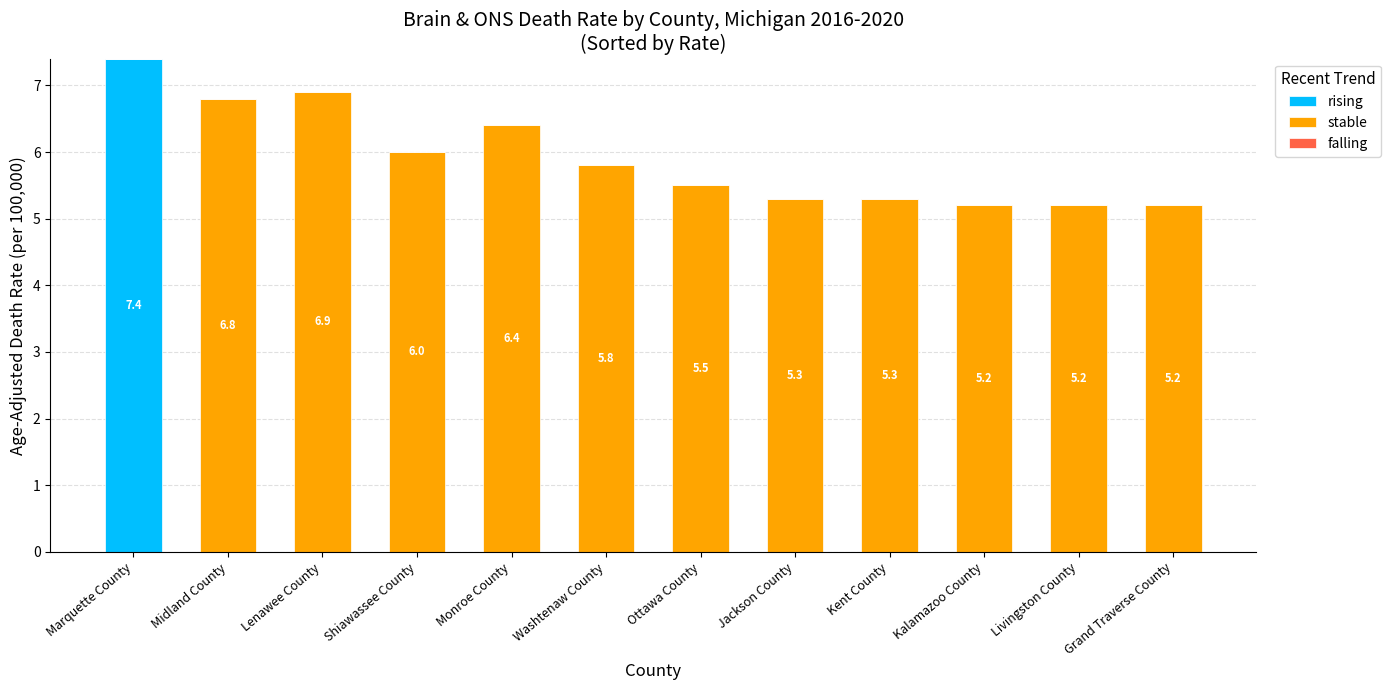

How many data points does each series have?

12